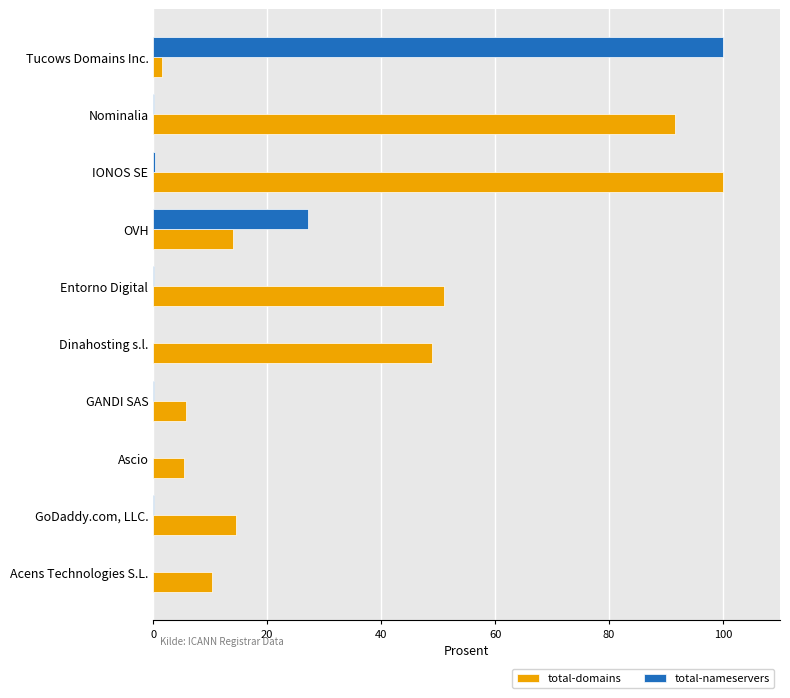

What is the sum of all total-nameservers values?

127.8